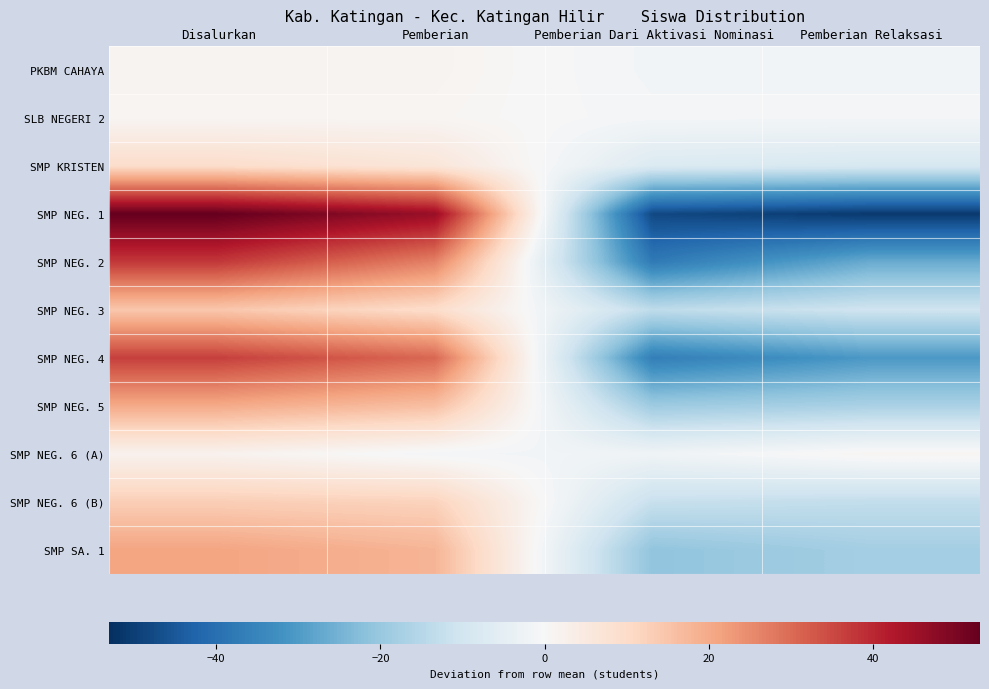

Reading right to left, list all the values displayed in this chart.

PKBM CAHAYA: Pemberian Relaksasi=-1.5	Pemberian Dari Aktivasi Nominasi=-1.5	Pemberian=1.5	Disalurkan=1.5
SLB NEGERI 2: Pemberian Relaksasi=-1.0	Pemberian Dari Aktivasi Nominasi=-1.0	Pemberian=1.0	Disalurkan=1.0
SMP KRISTEN: Pemberian Relaksasi=-8.5	Pemberian Dari Aktivasi Nominasi=-7.5	Pemberian=6.5	Disalurkan=9.5
SMP NEG. 1: Pemberian Relaksasi=-51.0	Pemberian Dari Aktivasi Nominasi=-48.0	Pemberian=46.0	Disalurkan=53.0
SMP NEG. 2: Pemberian Relaksasi=-26.5	Pemberian Dari Aktivasi Nominasi=-37.5	Pemberian=26.5	Disalurkan=37.5
SMP NEG. 3: Pemberian Relaksasi=-10.5	Pemberian Dari Aktivasi Nominasi=-13.5	Pemberian=9.5	Disalurkan=14.5
SMP NEG. 4: Pemberian Relaksasi=-30.5	Pemberian Dari Aktivasi Nominasi=-36.5	Pemberian=30.5	Disalurkan=36.5
SMP NEG. 5: Pemberian Relaksasi=-17.0	Pemberian Dari Aktivasi Nominasi=-19.0	Pemberian=16.0	Disalurkan=20.0
SMP NEG. 6 (A): Pemberian Relaksasi=1.0	Pemberian Dari Aktivasi Nominasi=-2.0	Pemberian=-1.0	Disalurkan=2.0
SMP NEG. 6 (B): Pemberian Relaksasi=-13.0	Pemberian Dari Aktivasi Nominasi=-12.0	Pemberian=12.0	Disalurkan=13.0
SMP SA. 1: Pemberian Relaksasi=-18.0	Pemberian Dari Aktivasi Nominasi=-21.0	Pemberian=18.0	Disalurkan=21.0